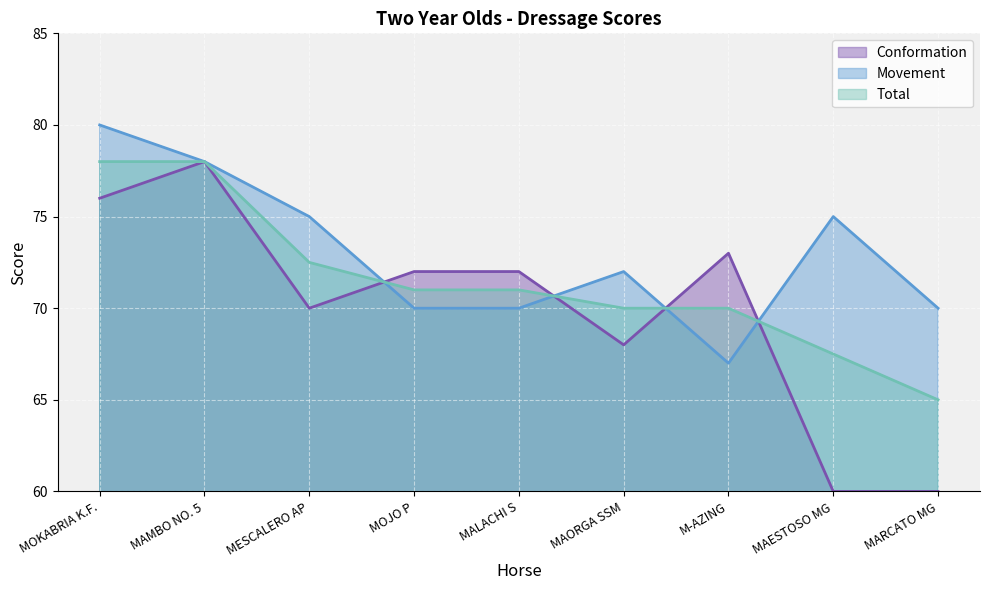

At which label does Conformation first exceed 72?

MOKABRIA K.F.